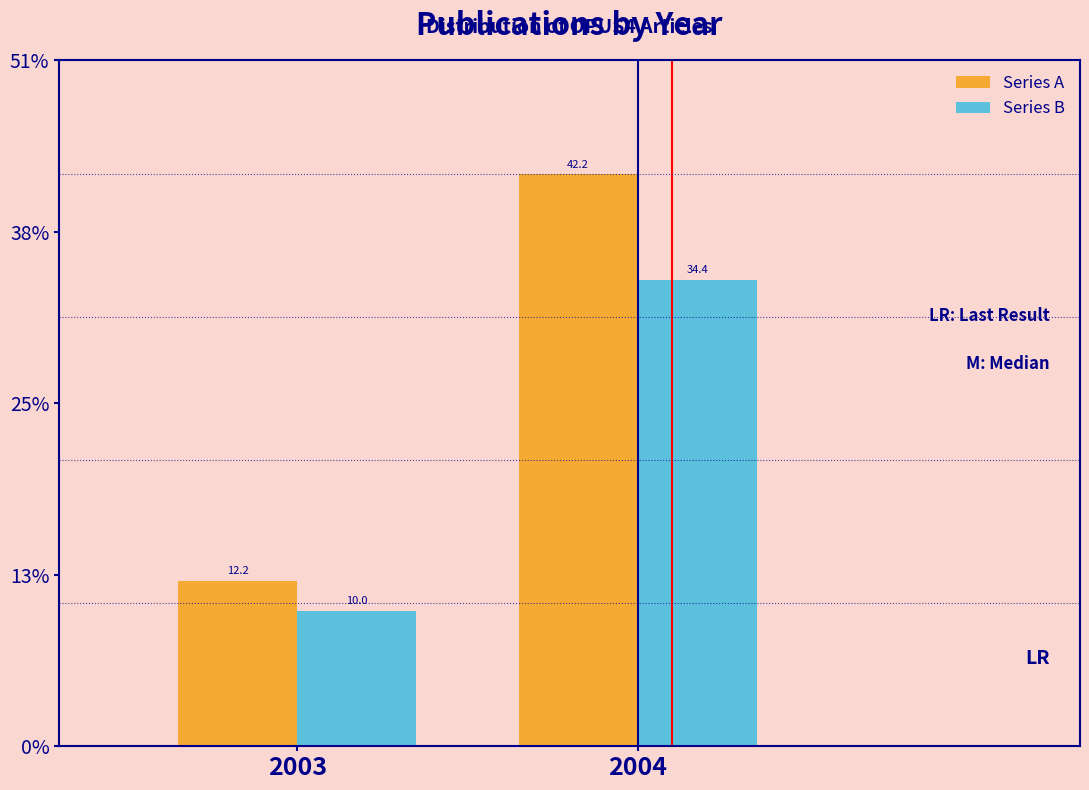

Does the chart contain any negative values?

No